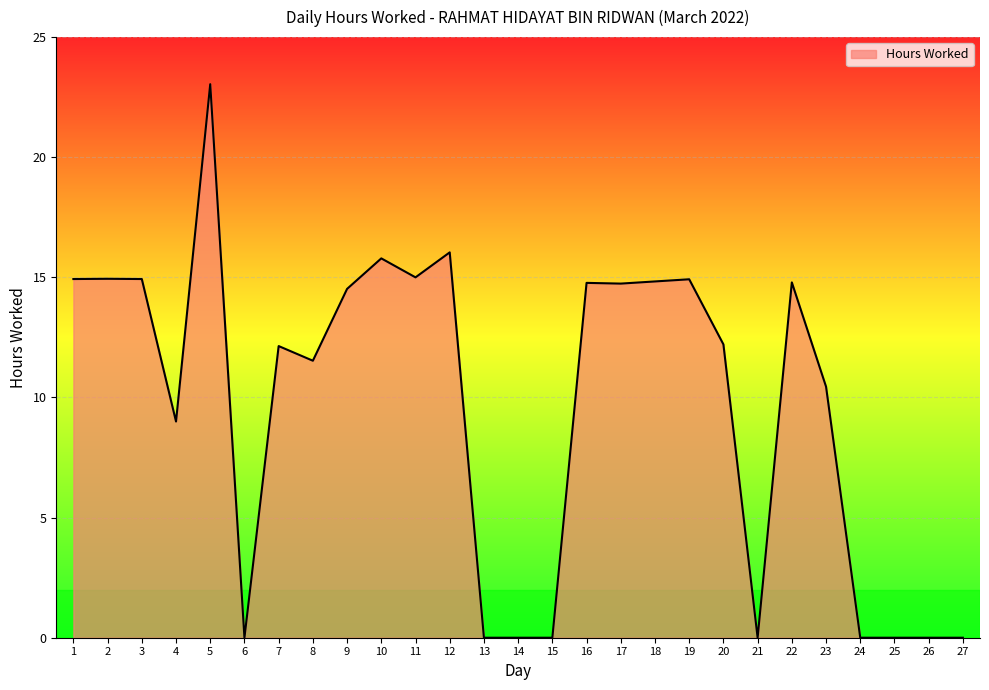

What is the difference between the maximum and second lowest values?

23.0